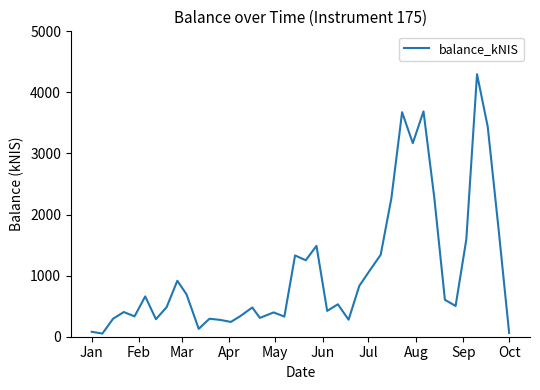

What is the greatest value displayed?

4299.0